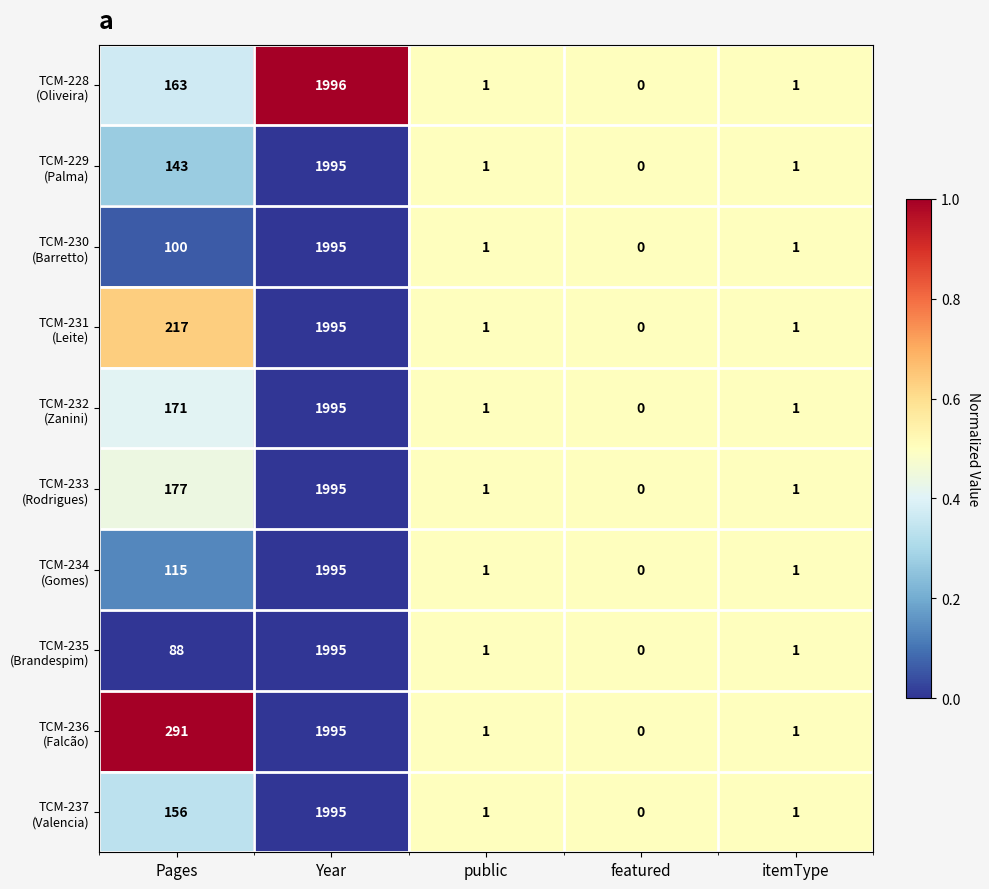

At which category does the chart reach its minimum across all series?

featured